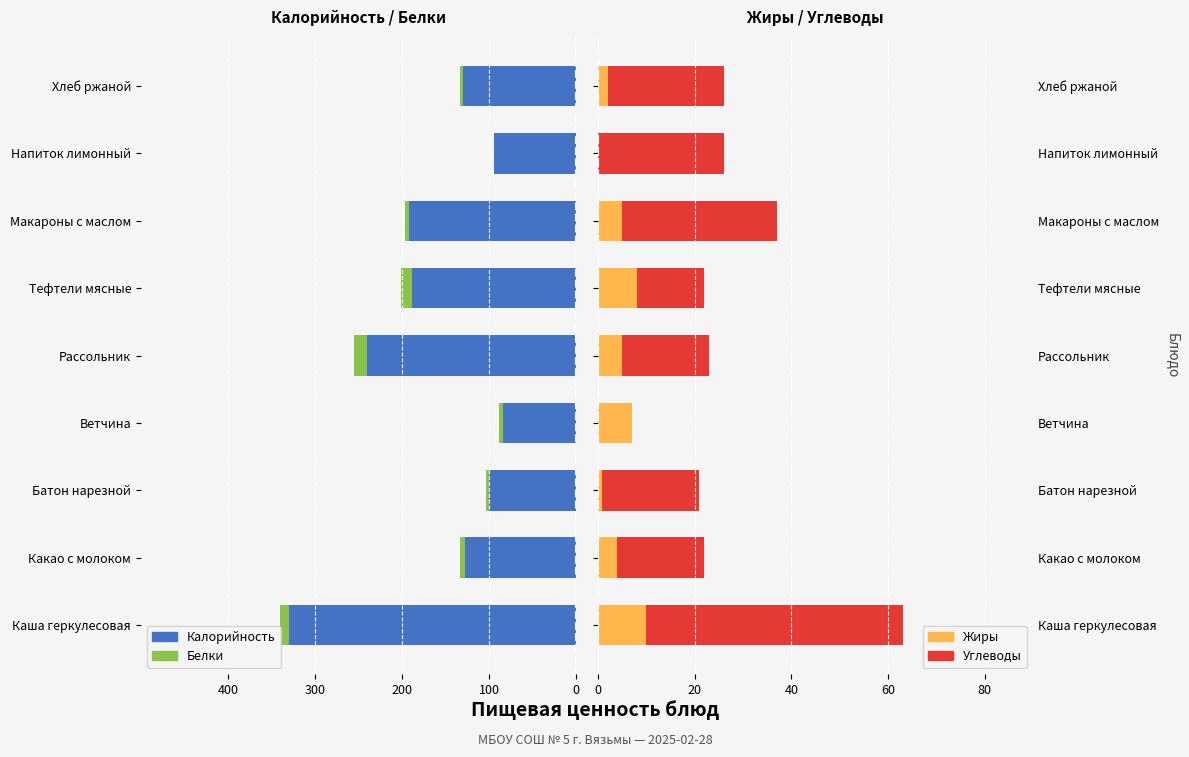

How many distinct data groups are displayed?

4